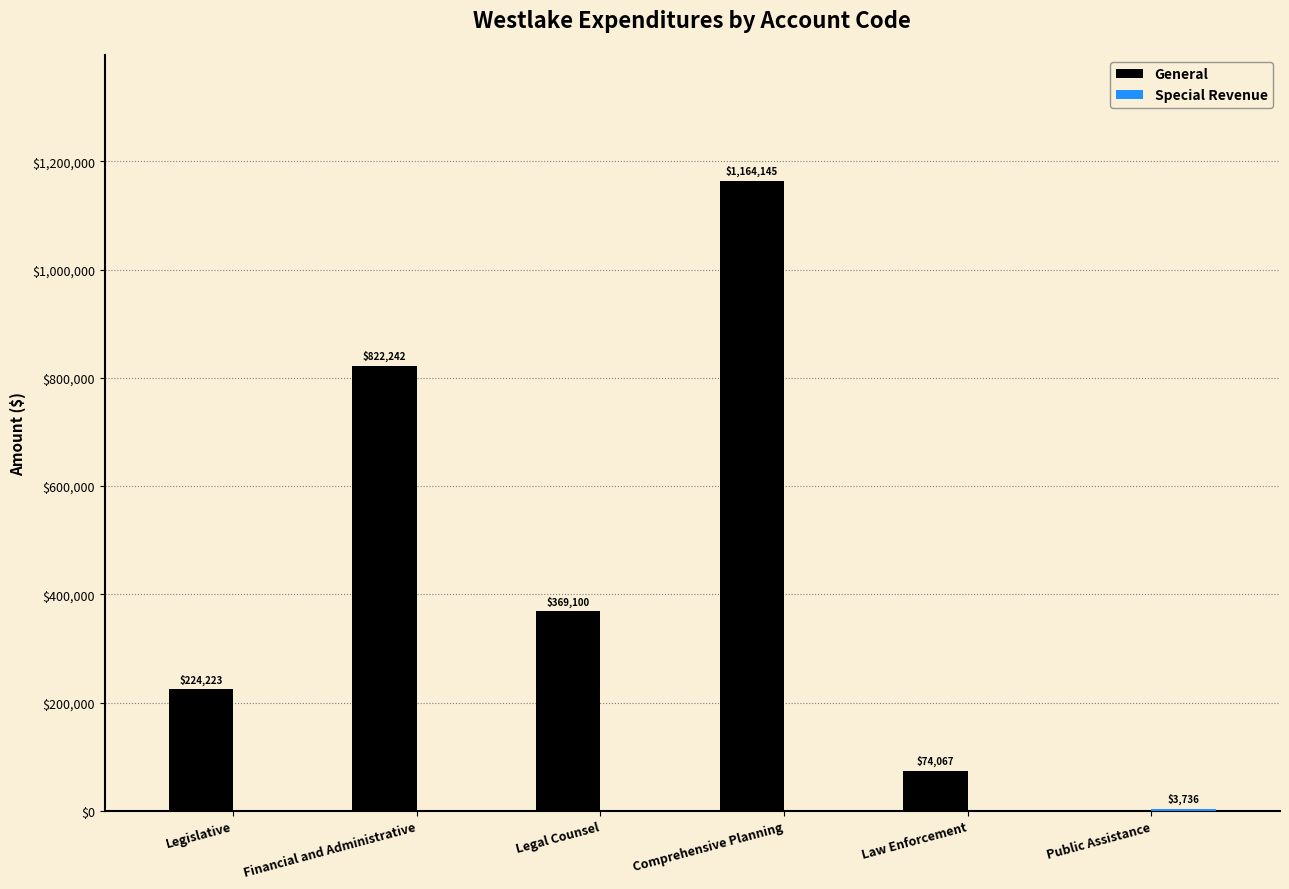

What is the sum of the General values at Legislative and Law Enforcement?

298290